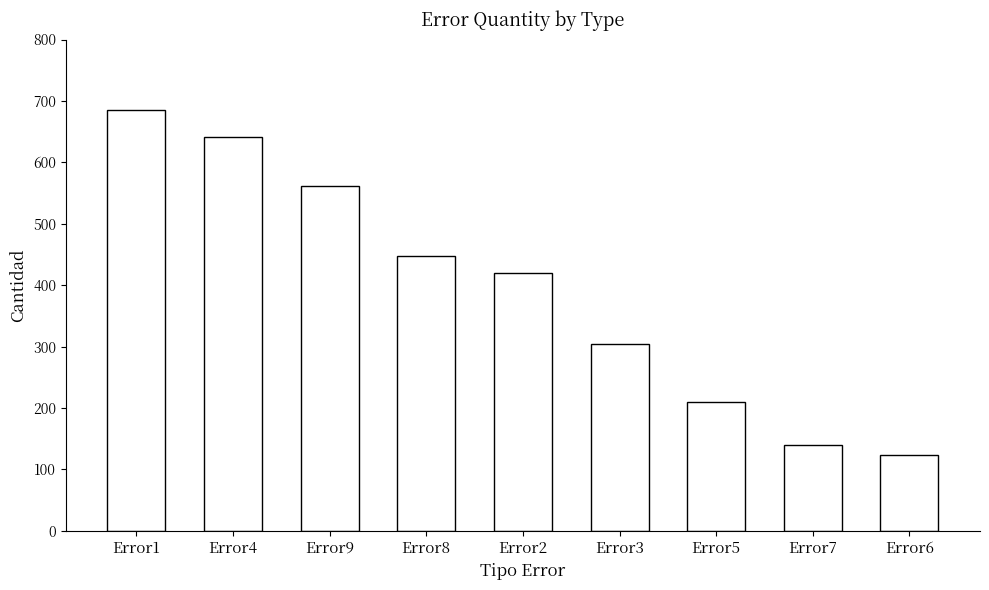

Reading left to right, transcribe all the data shown in this chart.

685	642	562	447	420	305	209	139	123